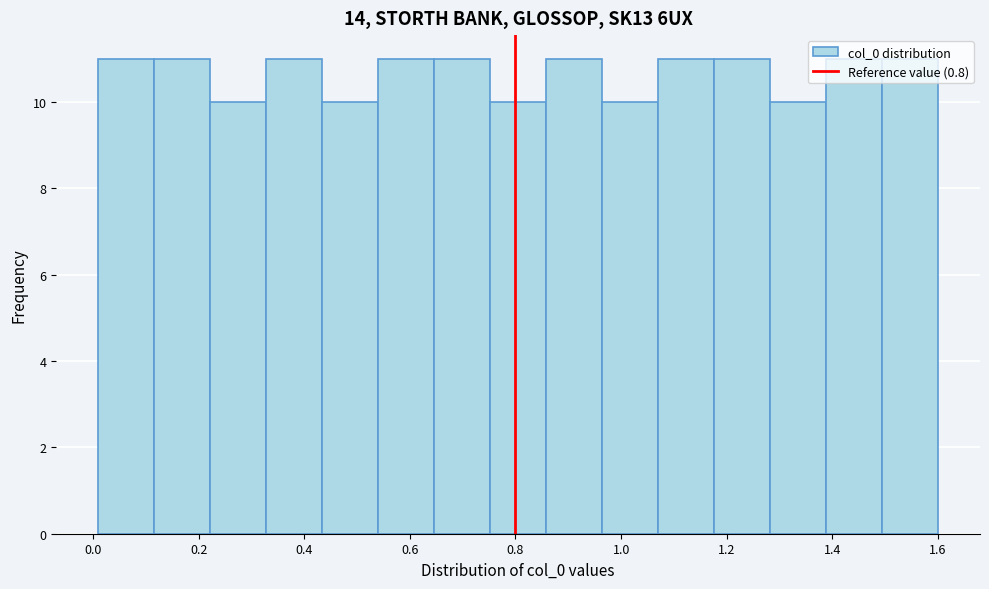

What is the height of the bar covering 0.434 to 0.540 on the x-axis? Neither the bar edges nor the heights are printed on the chart, so give them approximately, as read against the axes.

10